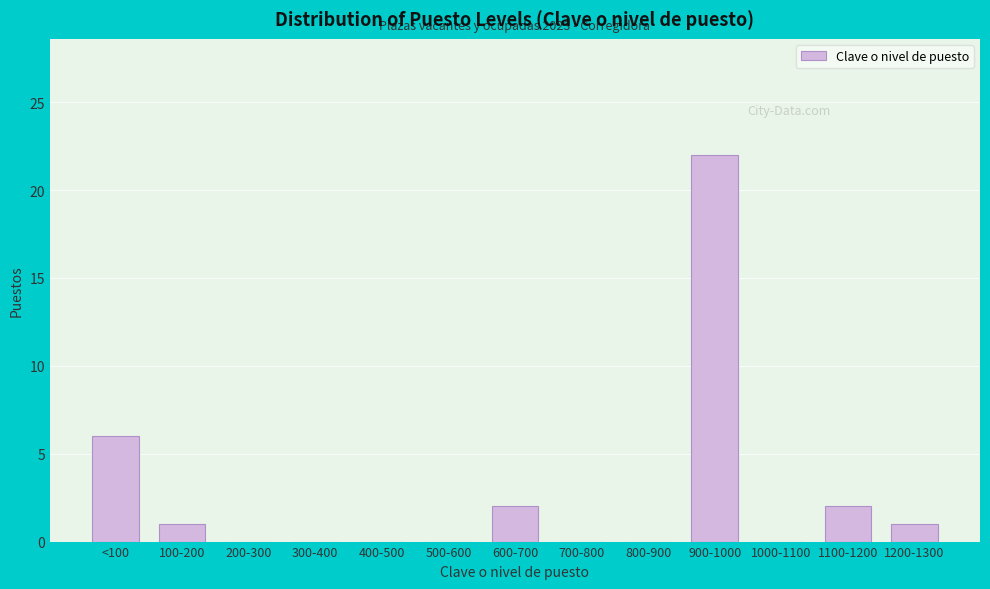

Reading right to left, list all the values displayed in this chart.

1200-1300=1	1100-1200=2	1000-1100=0	900-1000=22	800-900=0	700-800=0	600-700=2	500-600=0	400-500=0	300-400=0	200-300=0	100-200=1	<100=6